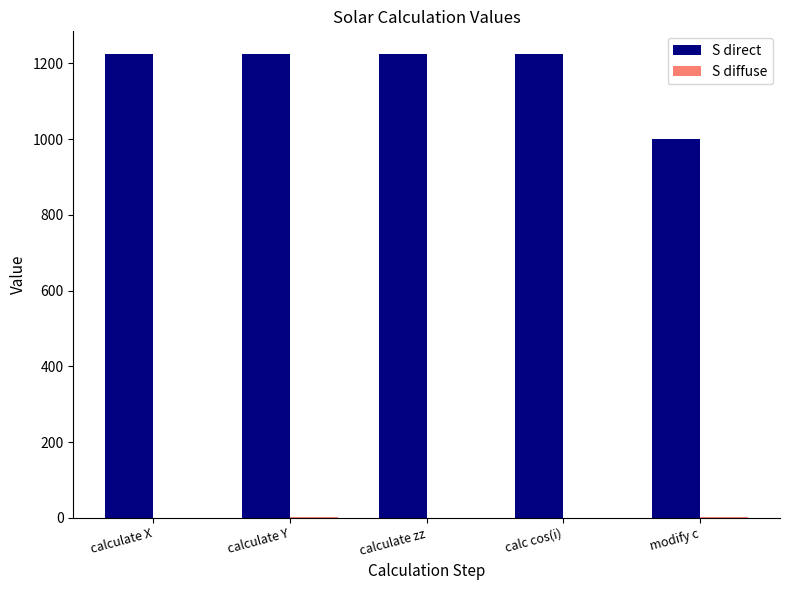

What is the greatest value displayed?

1223.7